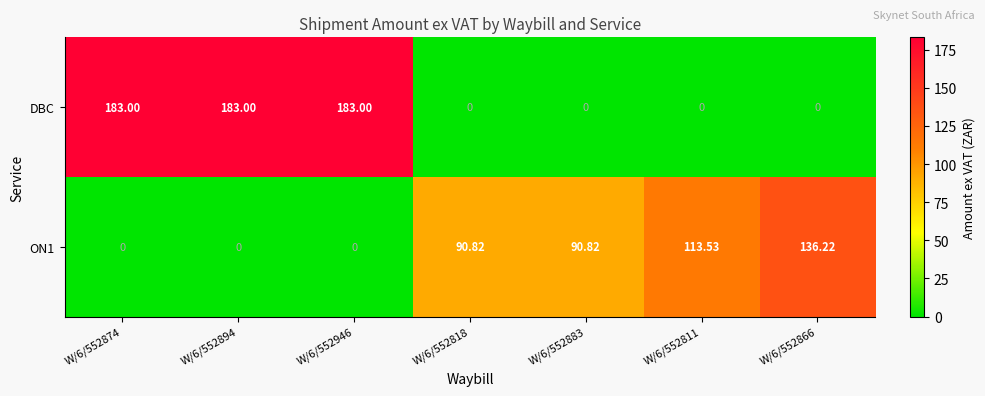

Which series has the widest spread of values?

DBC